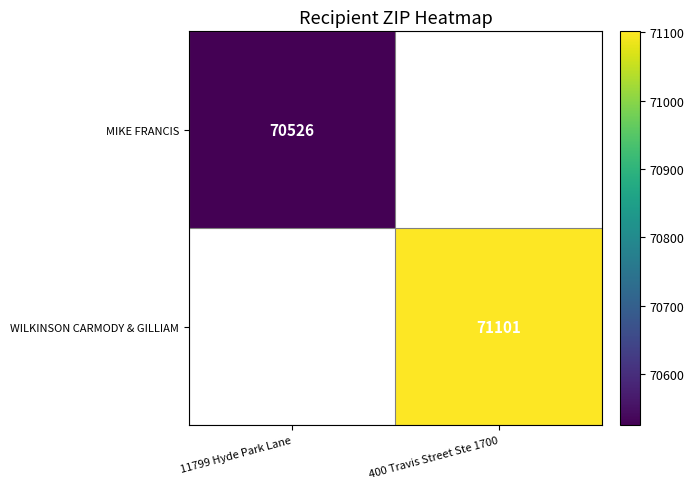

Is it true that WILKINSON CARMODY & GILLIAM equals 112889 at 400 Travis Street Ste 1700?

False